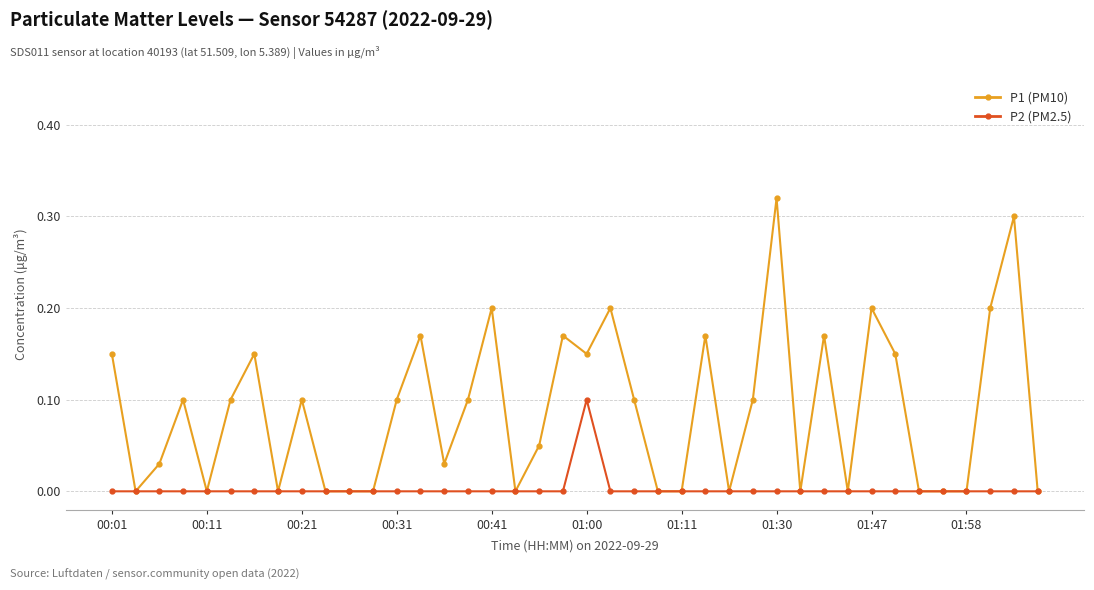

Which series has the largest total across all categories?

P1 (PM10)